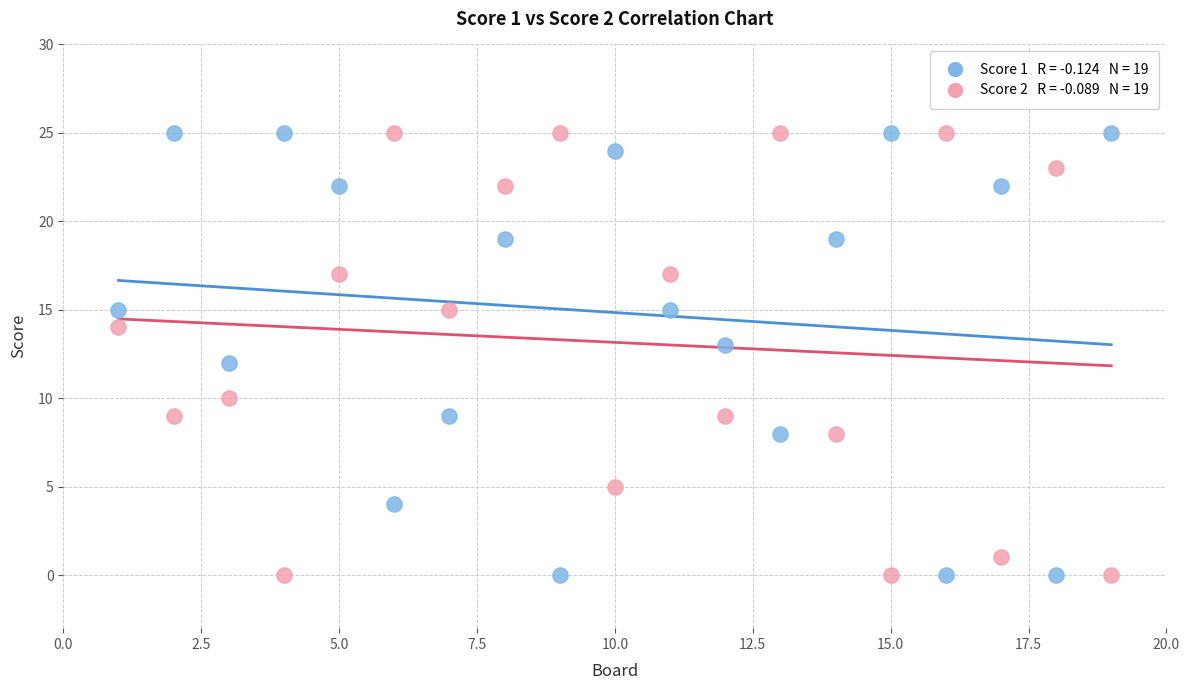

Across all data points, what is the range of Y values (max minus min)?

25